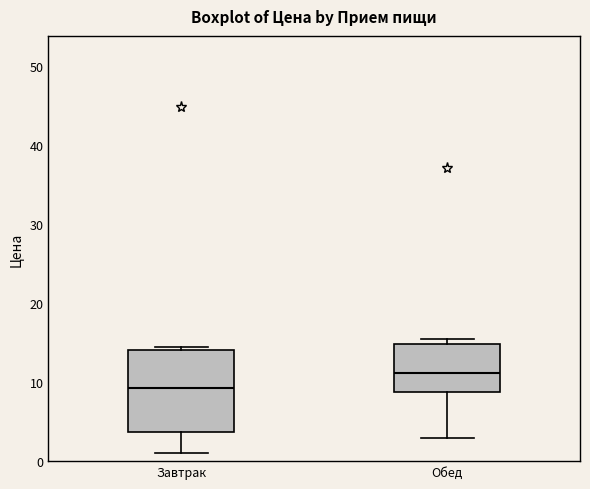

Reading left to right, read every box against the y-axis: the position of its median line, the range the box covers, and the ends of its whiskers. The values are not printed on the chart, so give them approximately, as read against the axis.

Завтрак: median 9, box 4 to 14, whiskers 1 to 15
Обед: median 11, box 9 to 15, whiskers 3 to 16